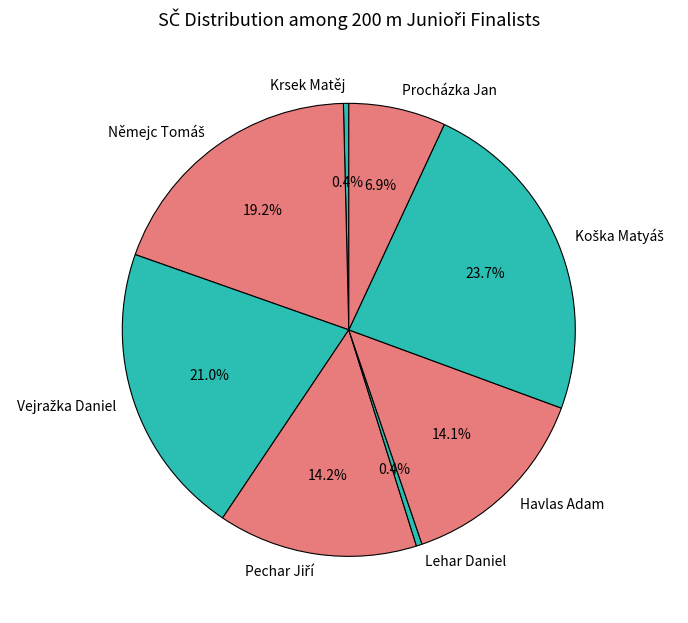

How many segments does this pie chart have?

8